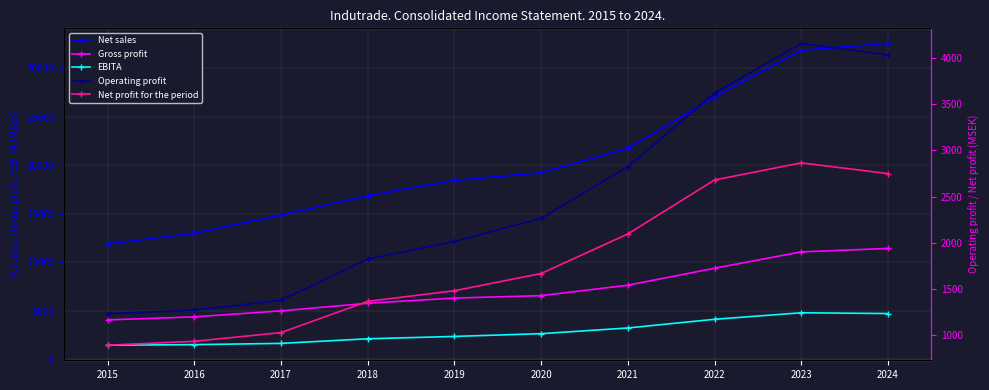

What is the lowest value of the Gross profit series?

4034